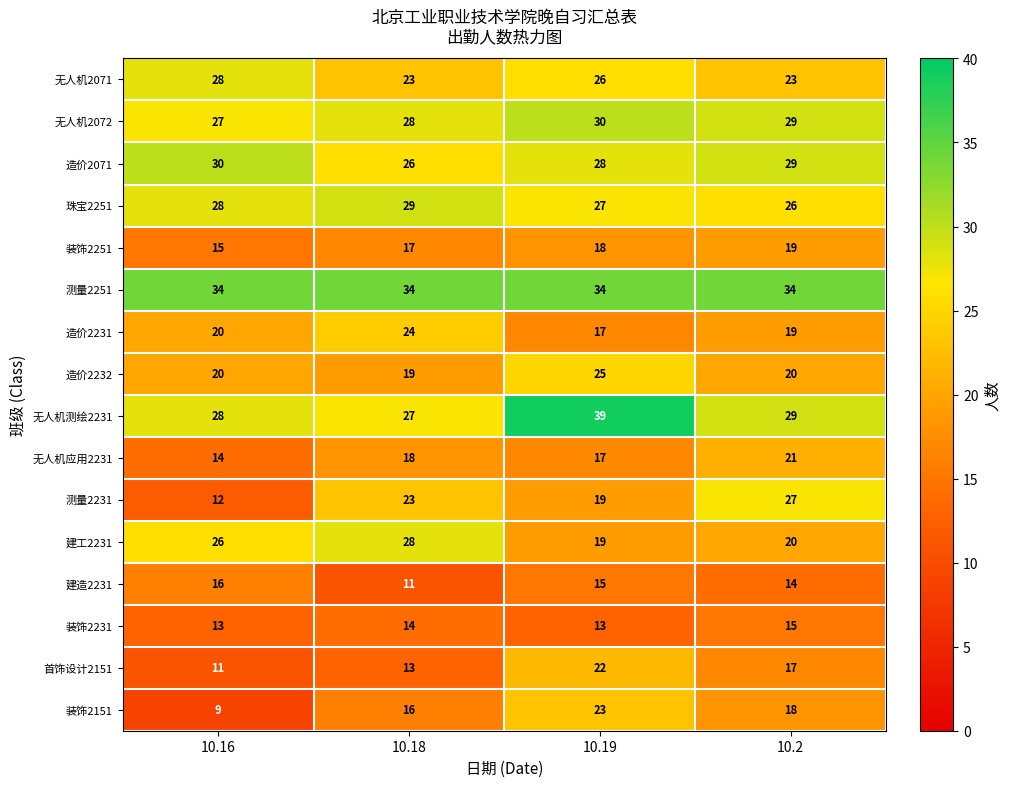

What is the minimum value for 珠宝2251?

26